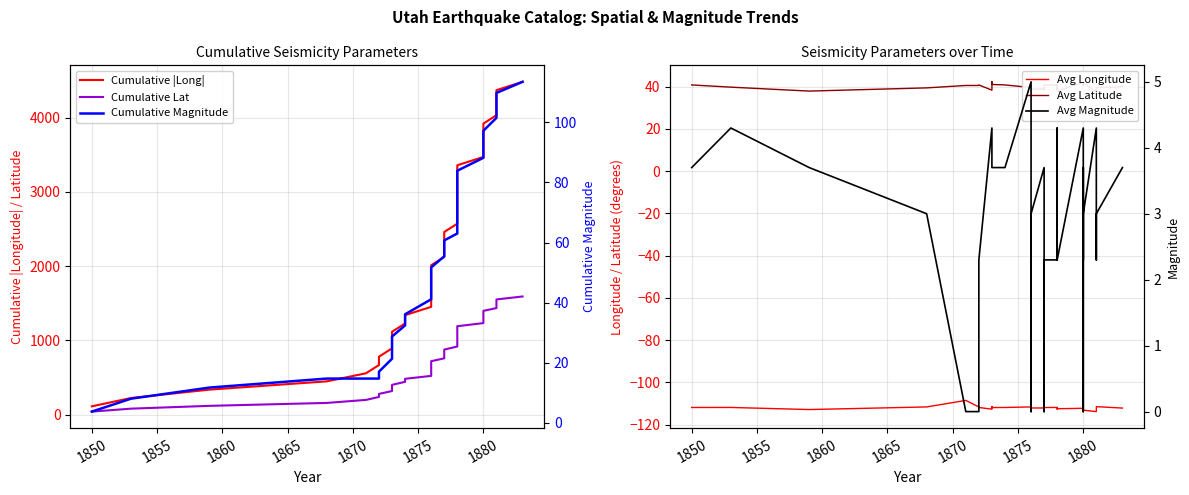

Which series has the largest range (max minus min)?

Cumulative |Long|